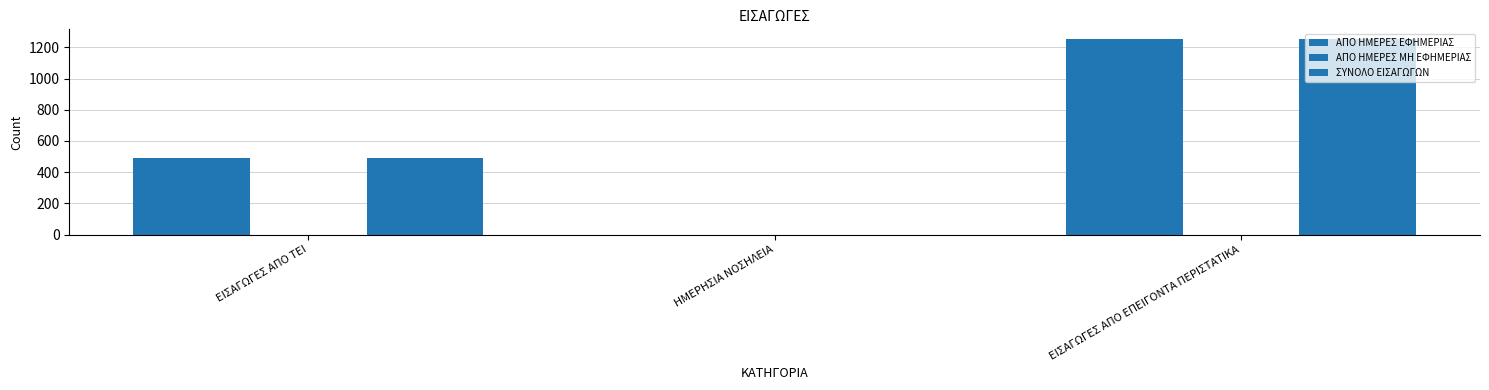

How many values in ΣΥΝΟΛΟ ΕΙΣΑΓΩΓΩΝ are above zero?

2